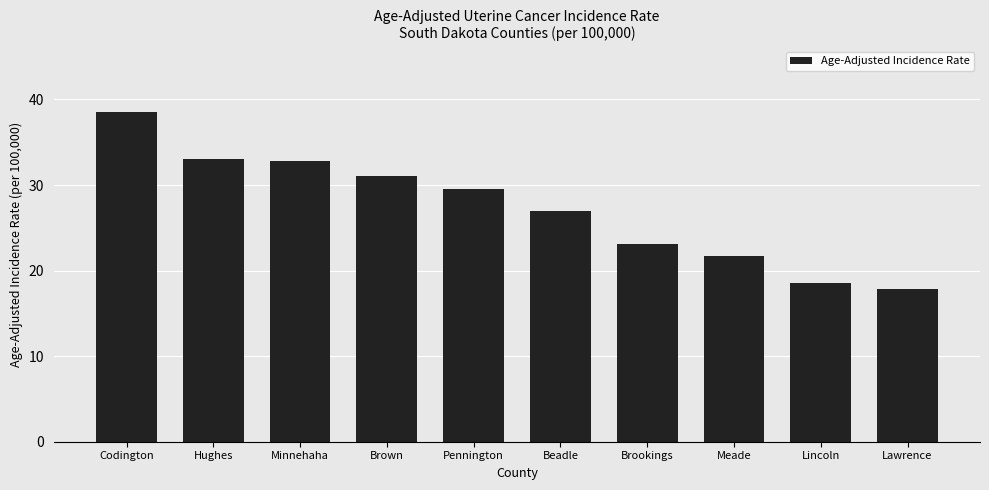

Where does the data first go above 29?

Codington